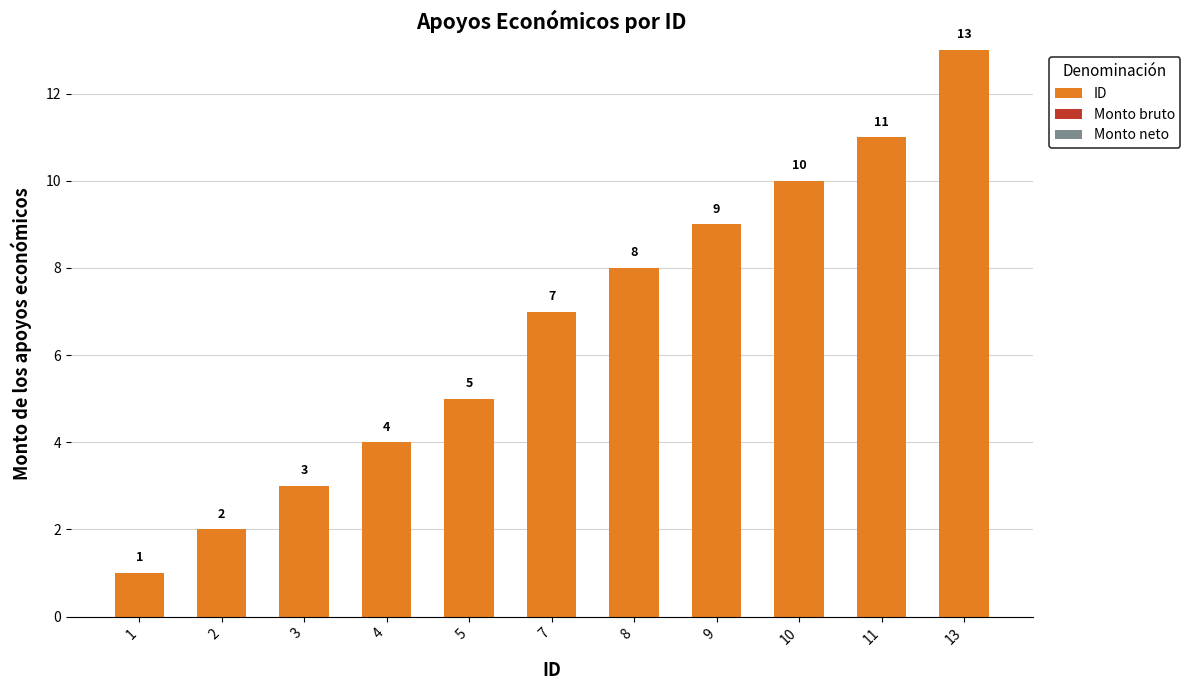

List the labels in order of value, largest first.

13, 11, 10, 9, 8, 7, 5, 4, 3, 2, 1